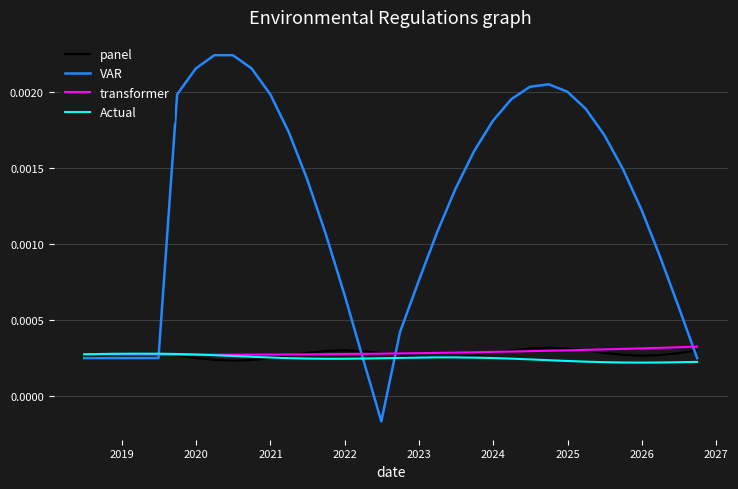

How many lines are shown in the chart?

4